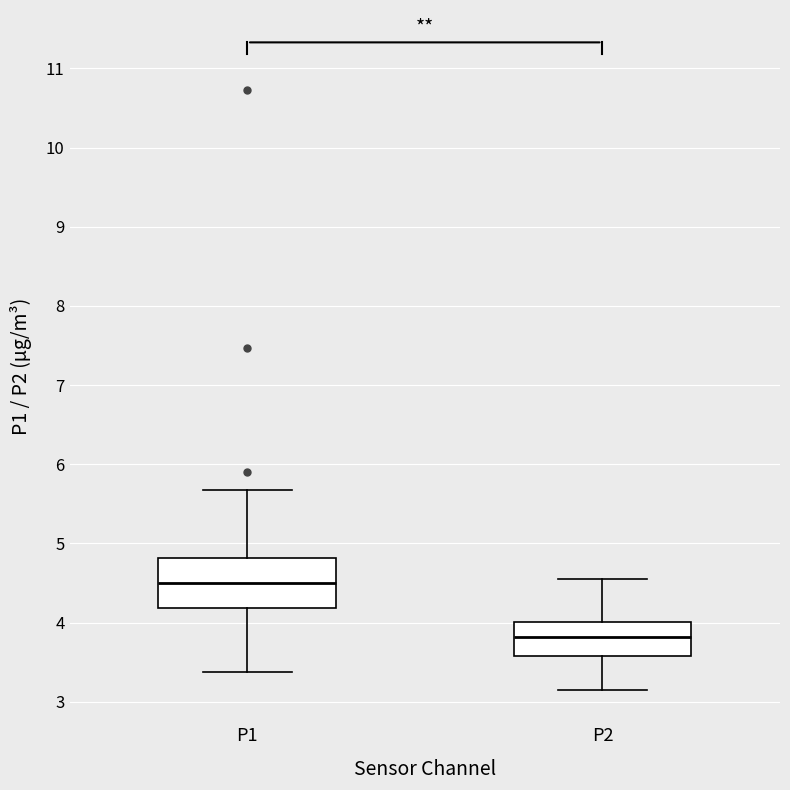

Comparing the boxes themselves (not the whiskers), which one is the tallest?

P1